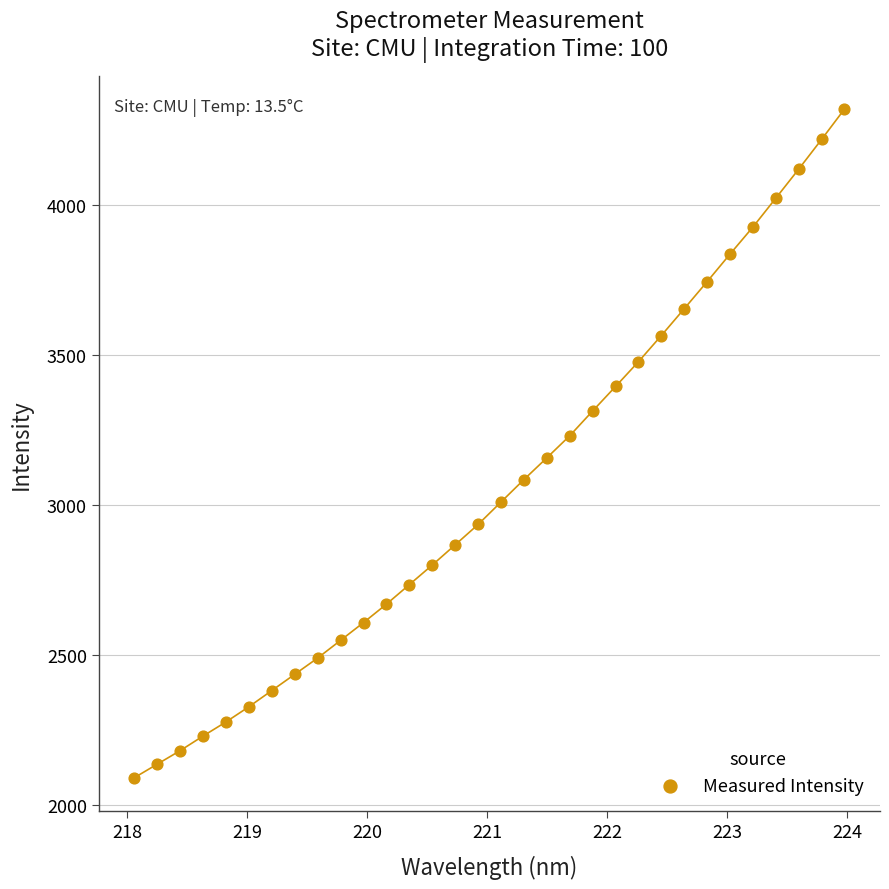

What is the range of Y values (max minus min)?

2228.3